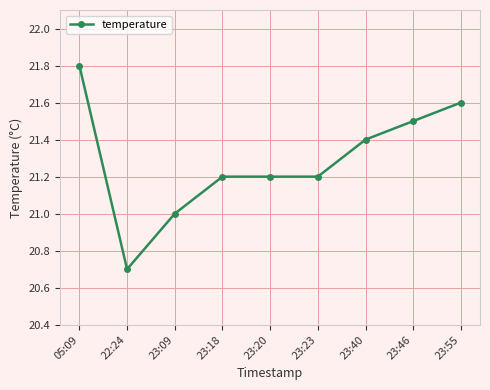

What is the minimum value shown in the chart?

20.7